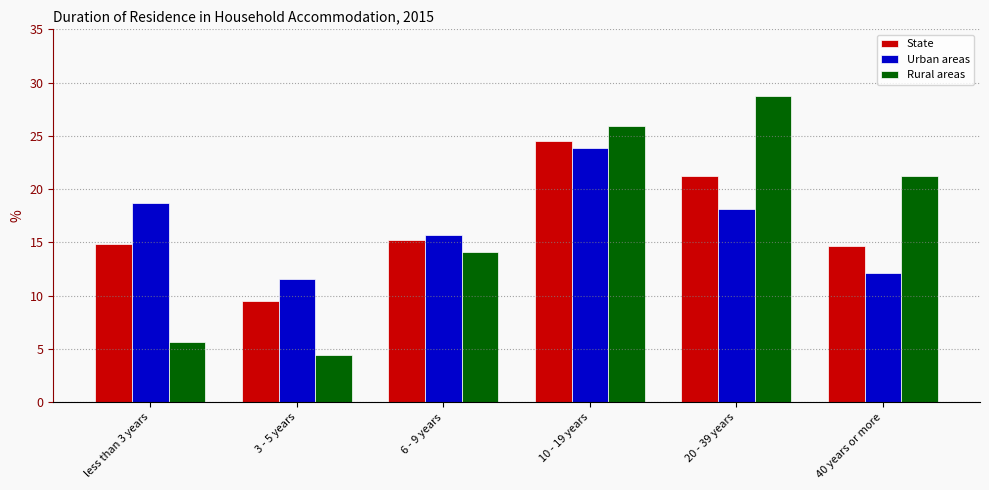

Reading right to left, transcribe all the data shown in this chart.

State: 40 years or more=14.7	20 - 39 years=21.2	10 - 19 years=24.5	6 - 9 years=15.2	3 - 5 years=9.5	less than 3 years=14.9
Urban areas: 40 years or more=12.1	20 - 39 years=18.1	10 - 19 years=23.9	6 - 9 years=15.7	3 - 5 years=11.6	less than 3 years=18.7
Rural areas: 40 years or more=21.2	20 - 39 years=28.7	10 - 19 years=25.9	6 - 9 years=14.1	3 - 5 years=4.4	less than 3 years=5.7